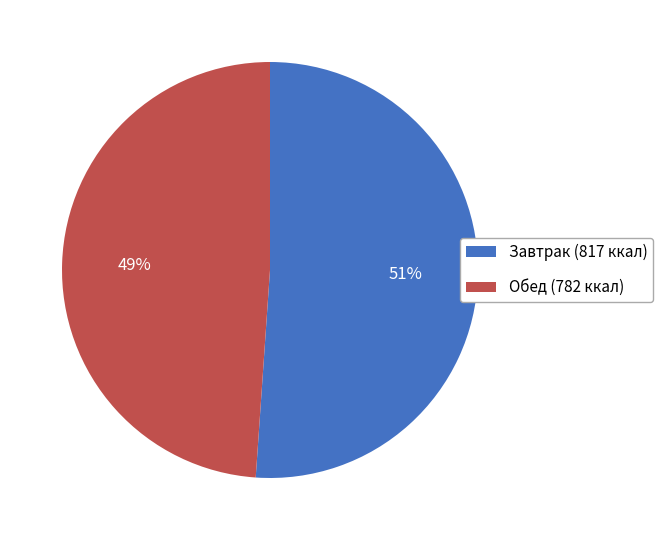

Is it true that Обед (782 ккал) is 49% of the pie?

True